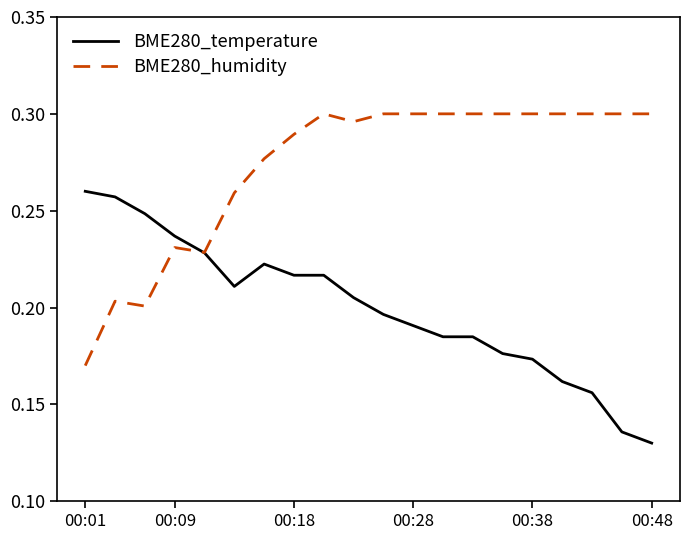

True or false: BME280_temperature and BME280_humidity intersect in this chart.

True